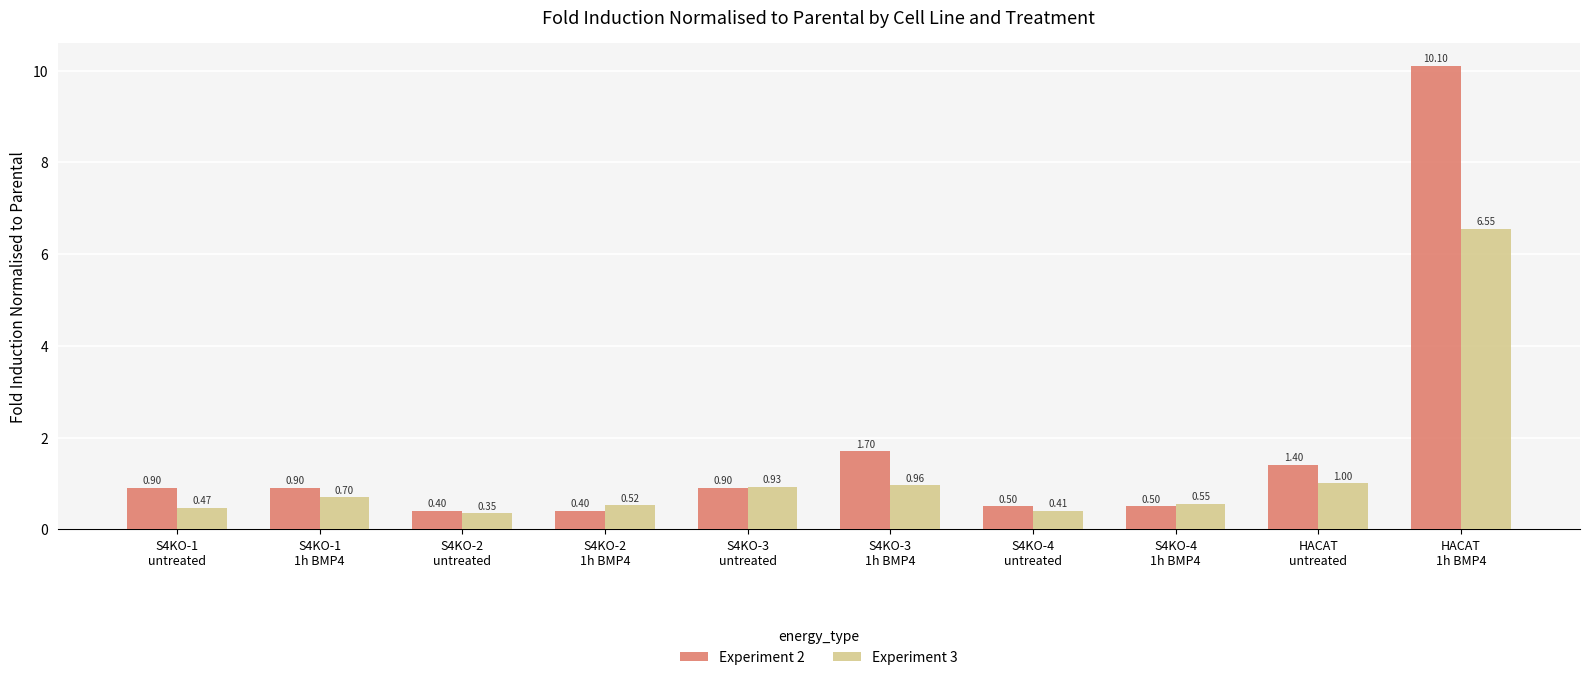

What is the highest value of the Experiment 2 series?

10.1